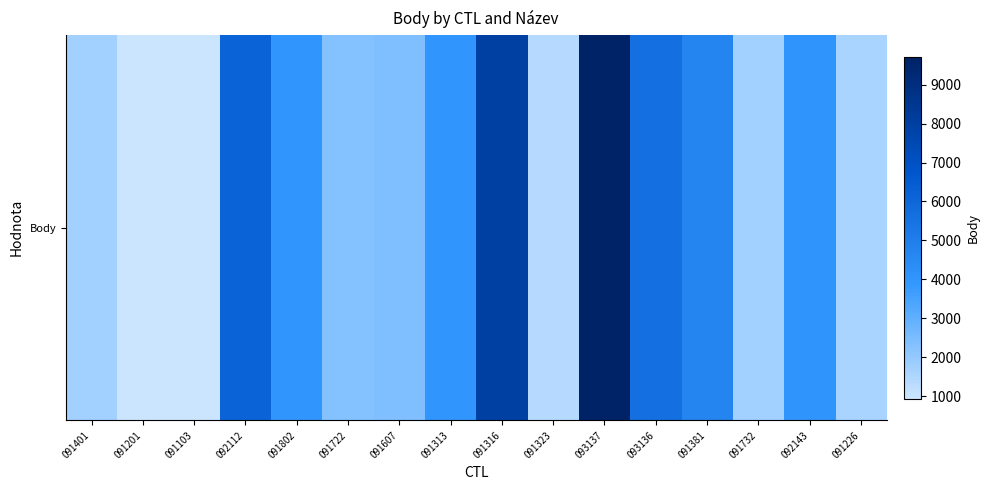

How many series are shown in this chart?

1